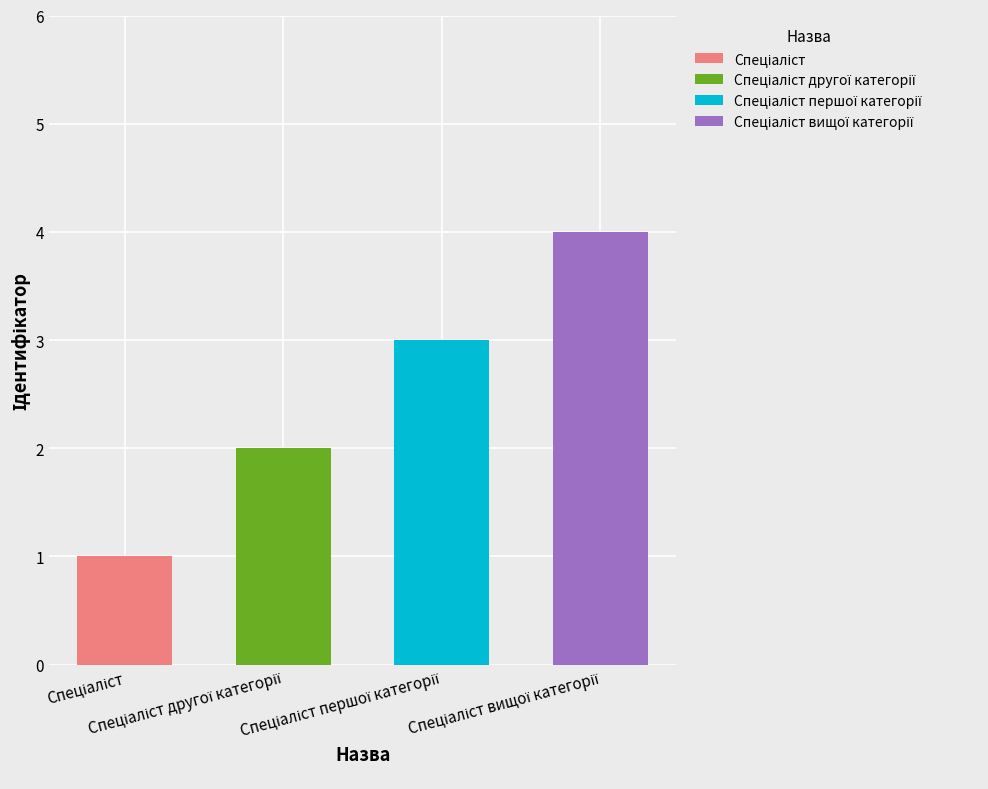

Is it true that the value at Спеціаліст першої категорії is 5?

False